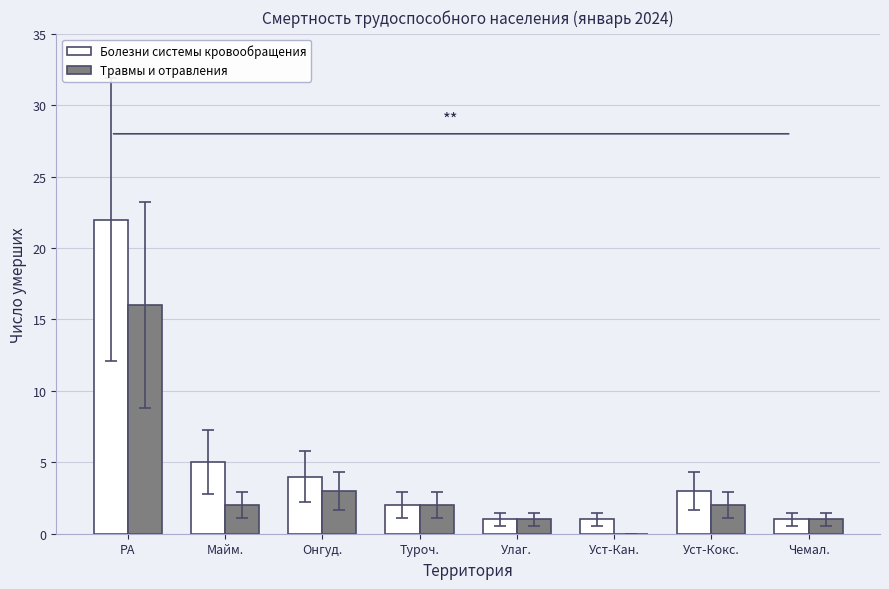

At which label is Болезни системы кровообращения closest to 11?

Майм.